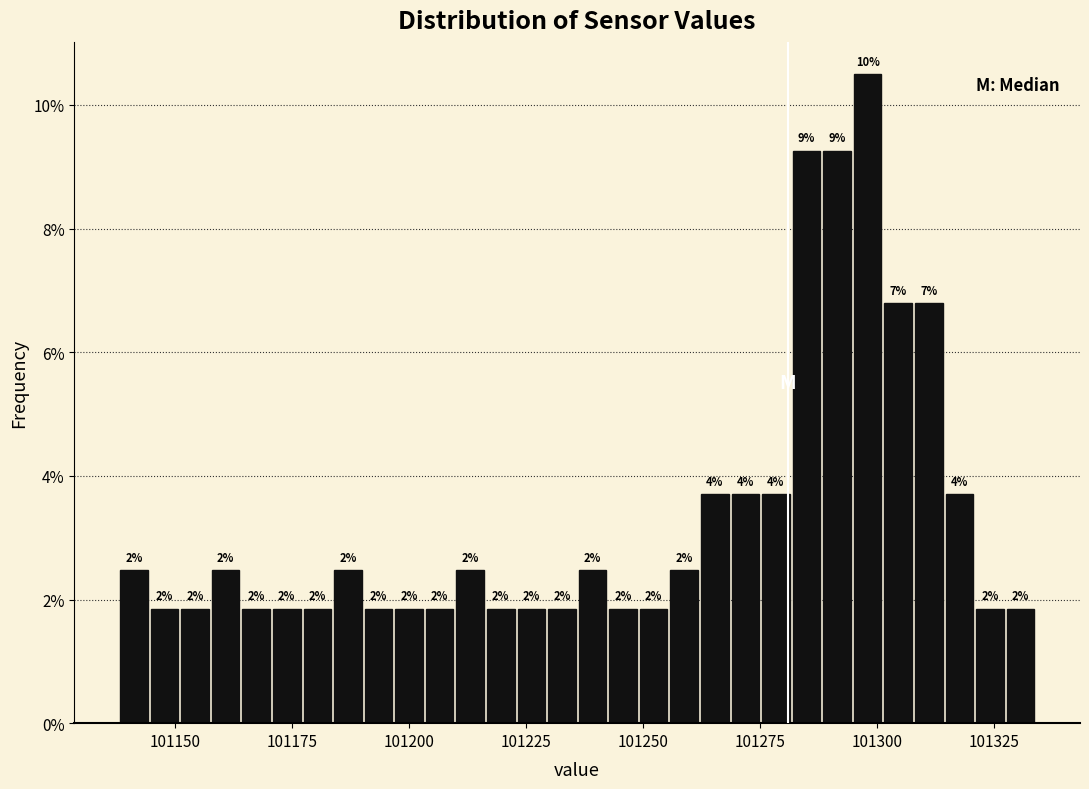

Around what value on the x-axis is the tallest bar? Give the approximate position of its centre, as read against the axis.

101300